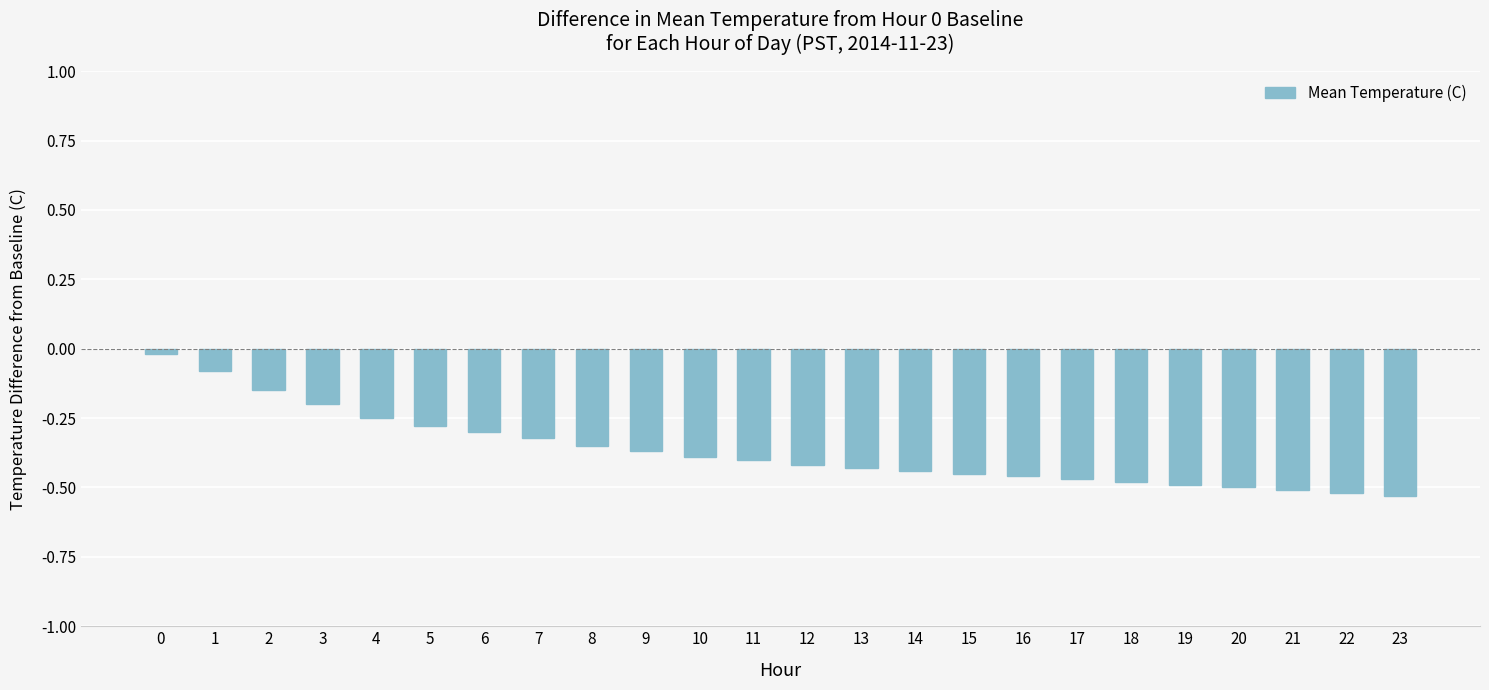

Is it true that the value at 11 is -0.4?

True